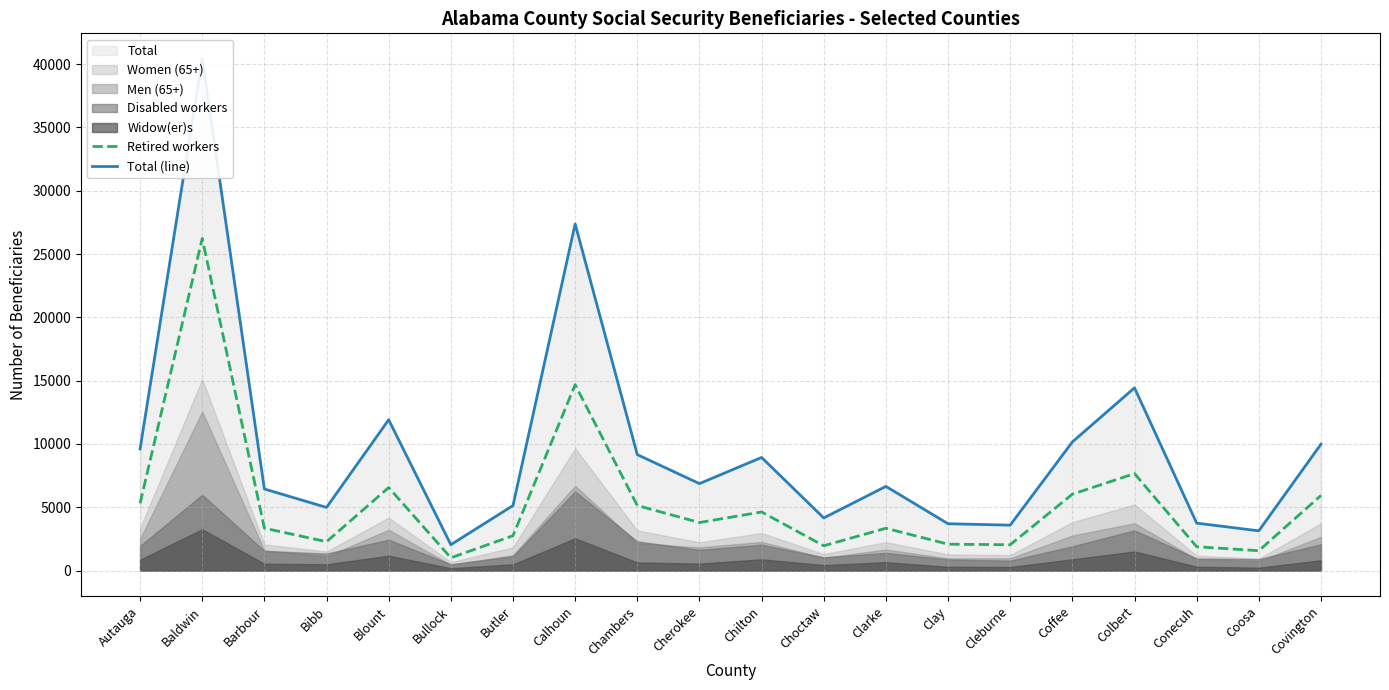

Which series has the widest spread of values?

Total (line)